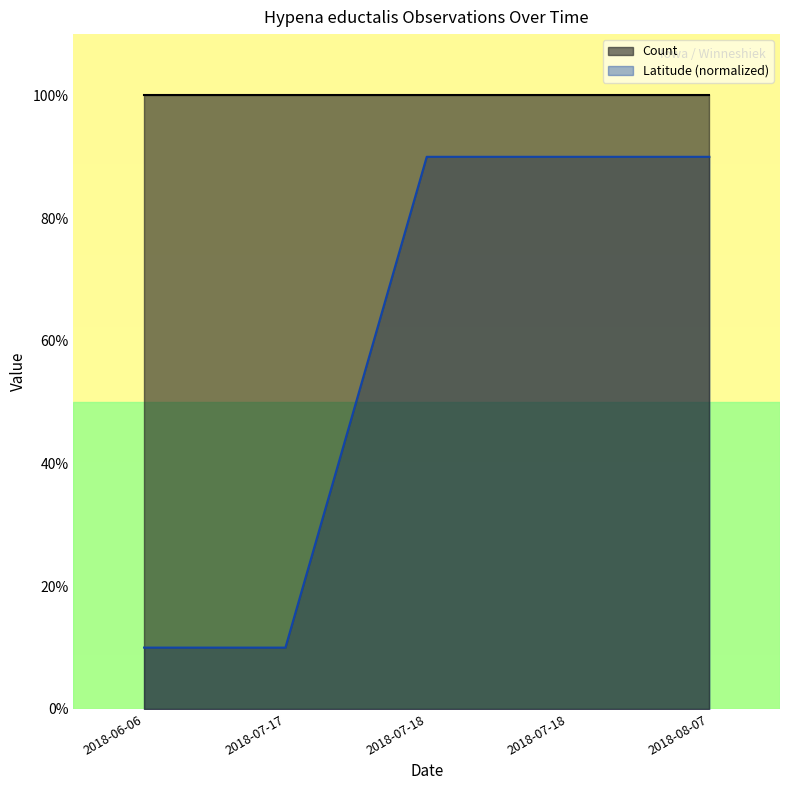

What are all the series names shown in the legend?

Count, Latitude (normalized)